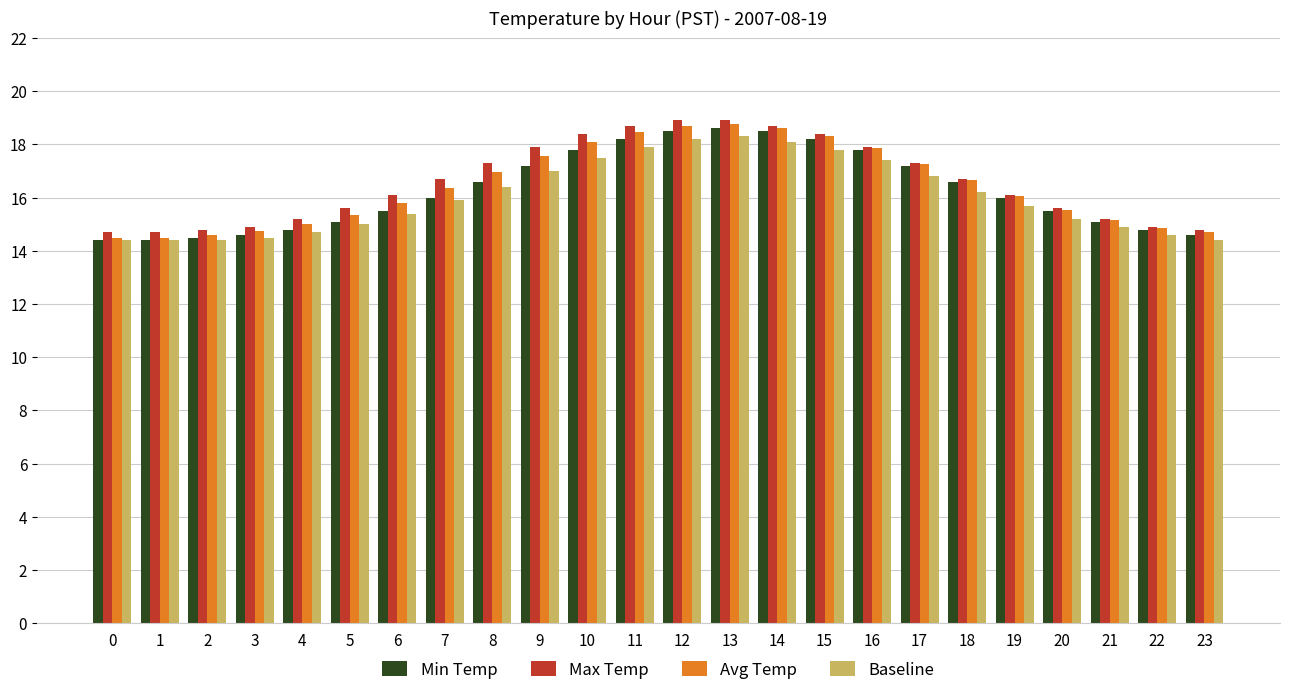

What are all the series names shown in the legend?

Min Temp, Max Temp, Avg Temp, Baseline